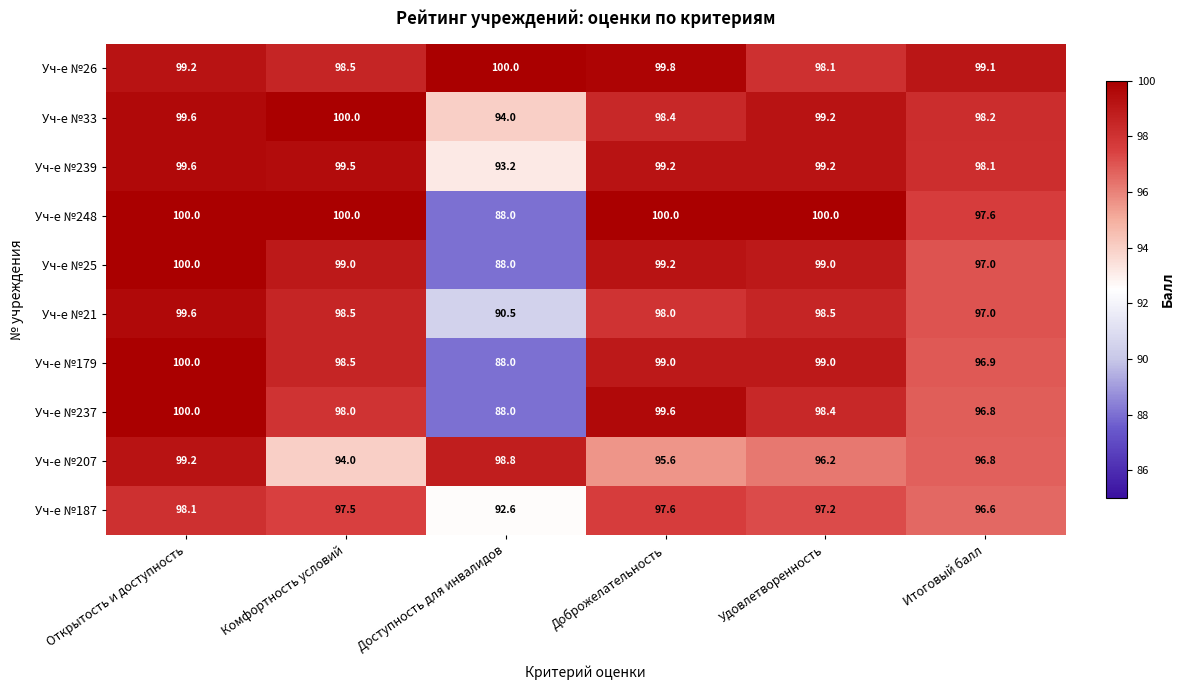

What is the minimum value shown in the chart?

88.0